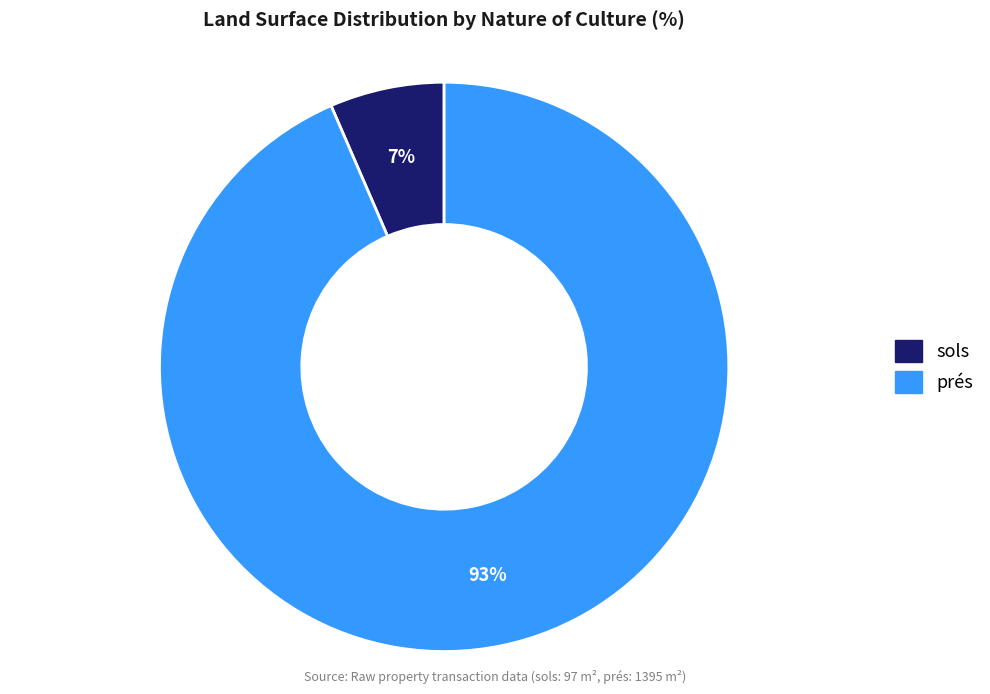

Is the sum of prés and sols greater than half?

Yes